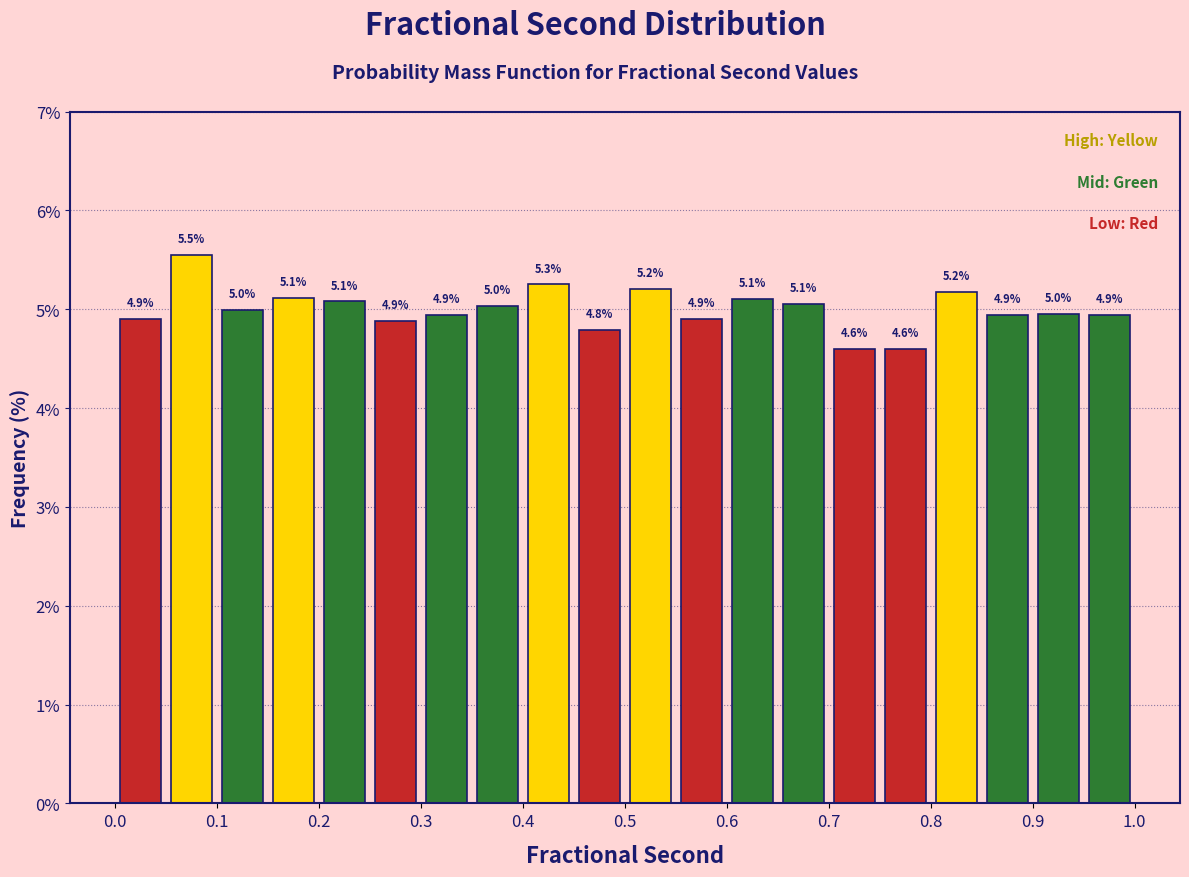

Over which range of the x-axis is the bar tallest?

0.05 to 0.10